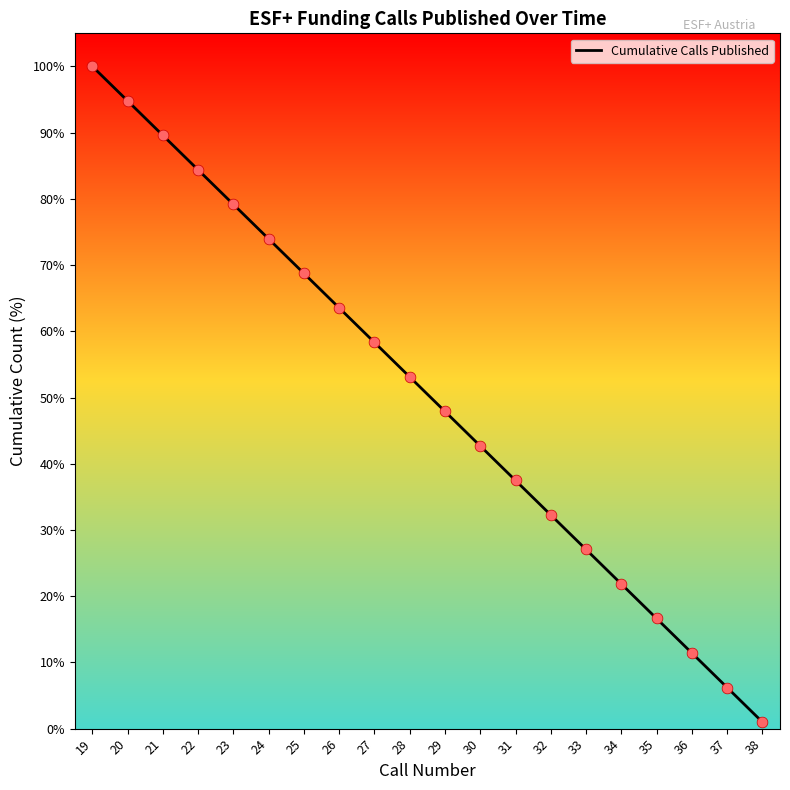

What is the change in value from 20 to 38?

-93.8